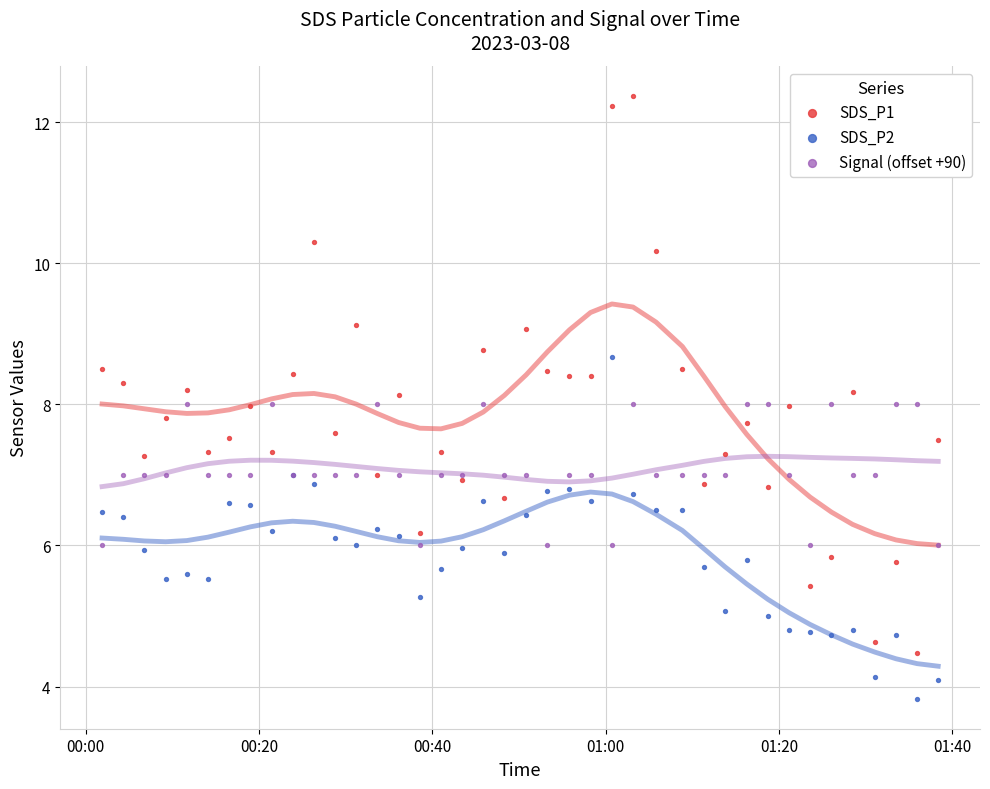

Which series reaches the minimum Y coordinate?

SDS_P2